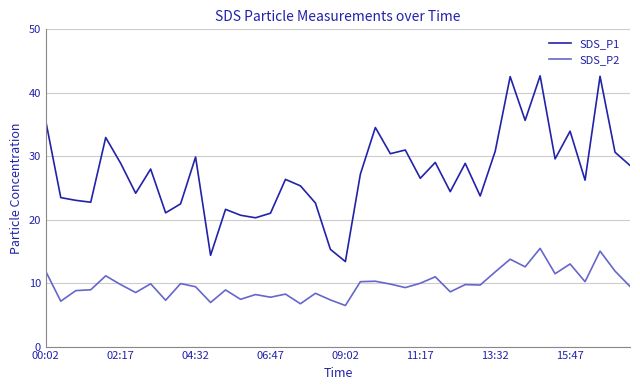

True or false: SDS_P1 and SDS_P2 cross at least once.

False